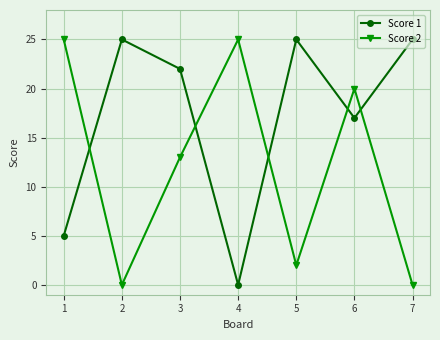

Which series has the largest total across all categories?

Score 1